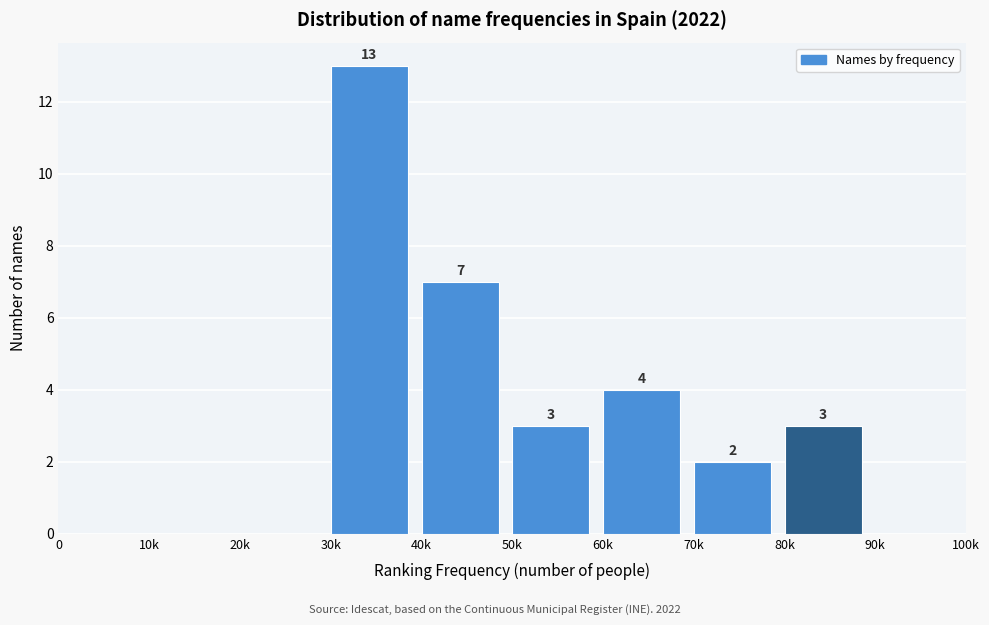

Reading left to right, extract all data points from this chart.

0=0	10k=0	20k=0	30k=13	40k=7	50k=3	60k=4	70k=2	80k=3	90k=0